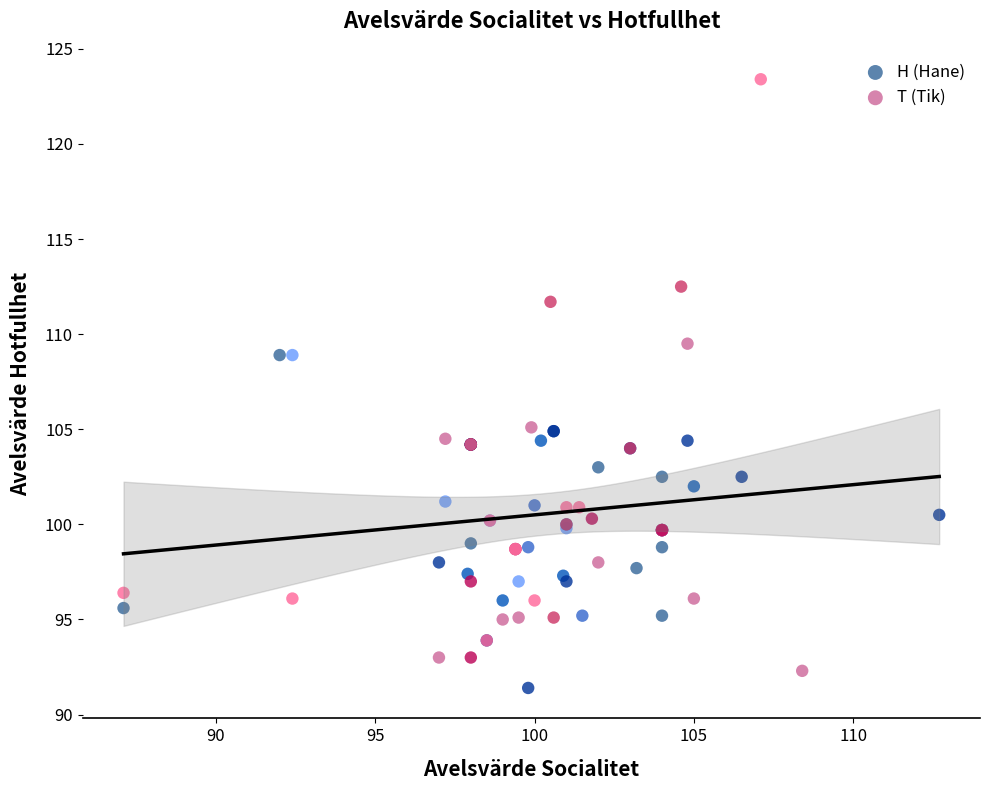

Which series has the widest spread of Y values?

T (Tik)